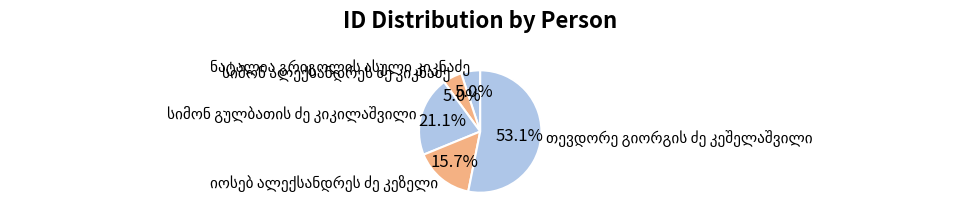

Is there any slice that represents more than half of the pie?

Yes